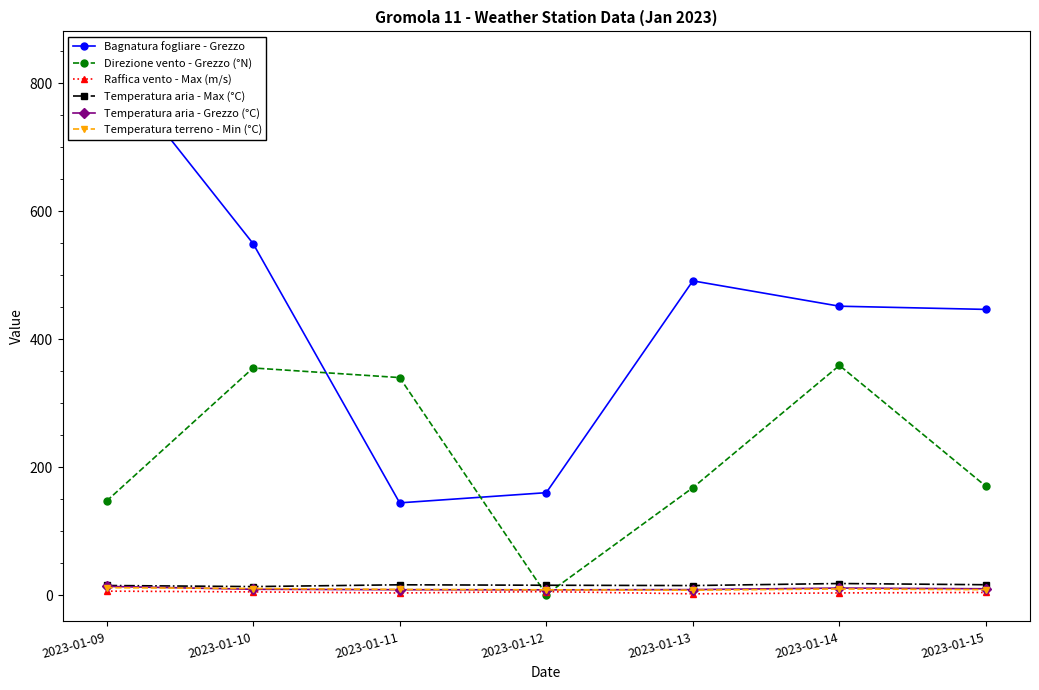

At which category is the sum across all series the highest?

2023-01-09